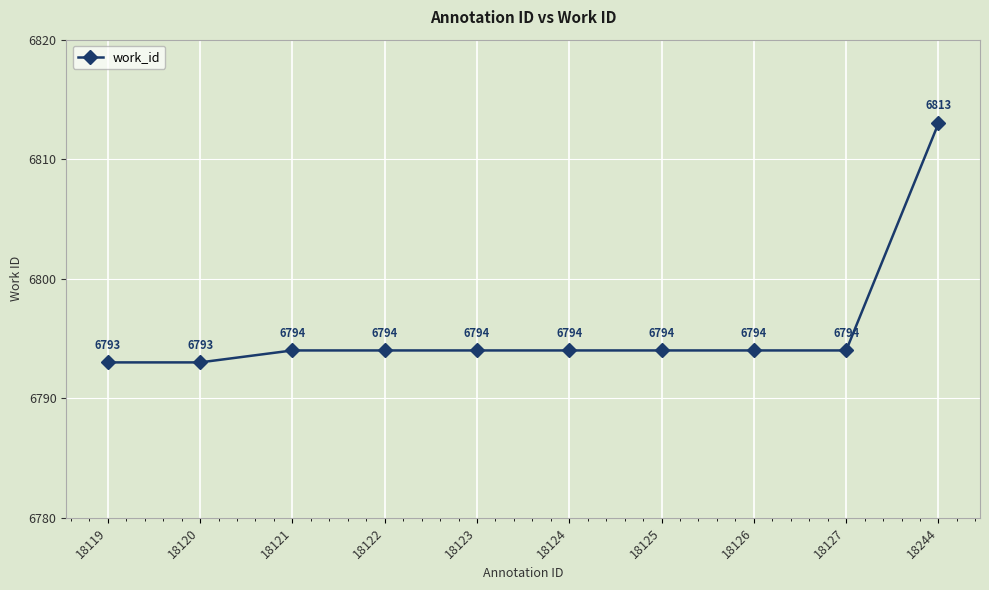

What is the sum of all values?

67957